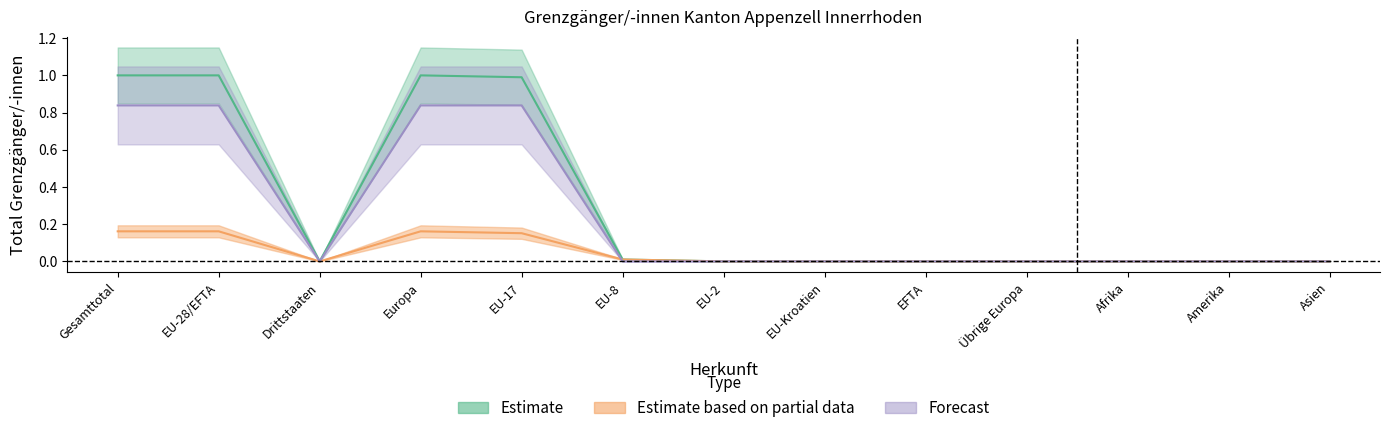

How many data points in Forecast are above 0?

4